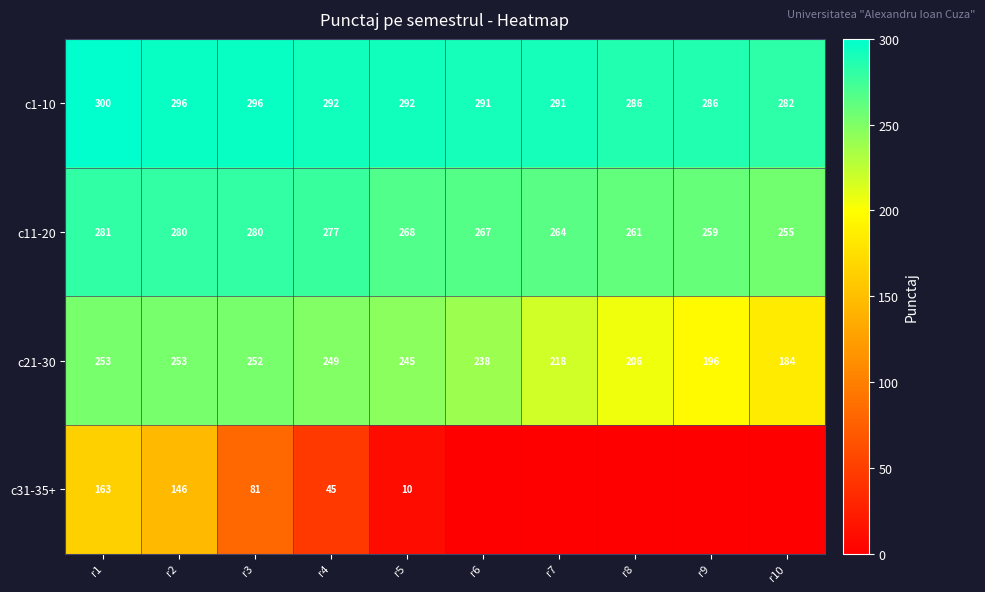

What is the approximate value of c11-20 at r4?

277